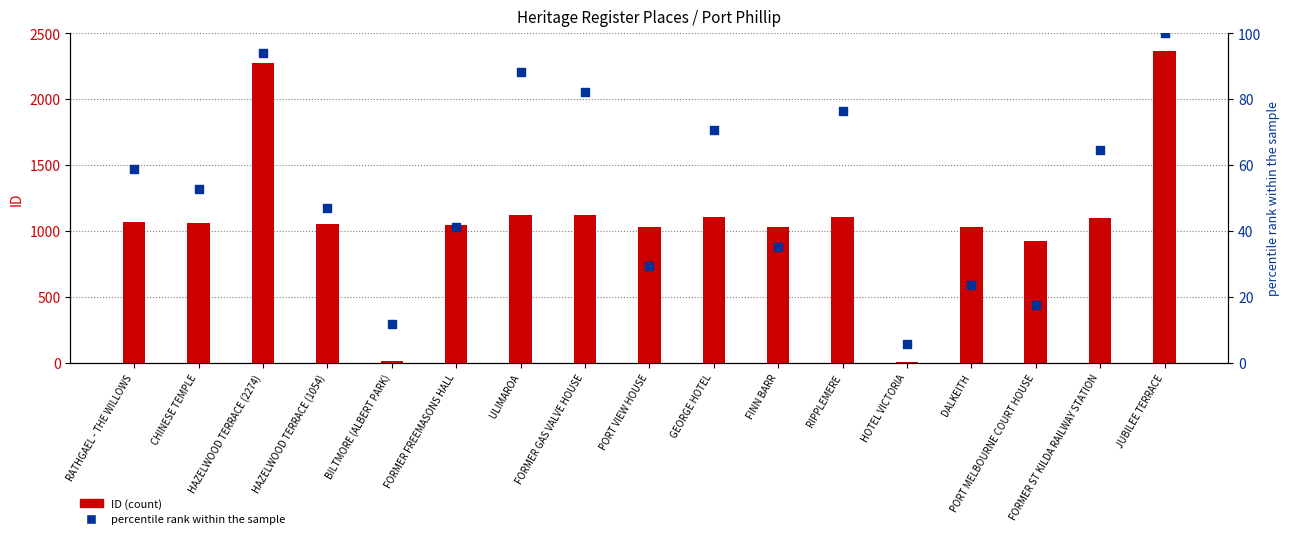

What are all the series names shown in the legend?

ID (count), percentile rank within the sample